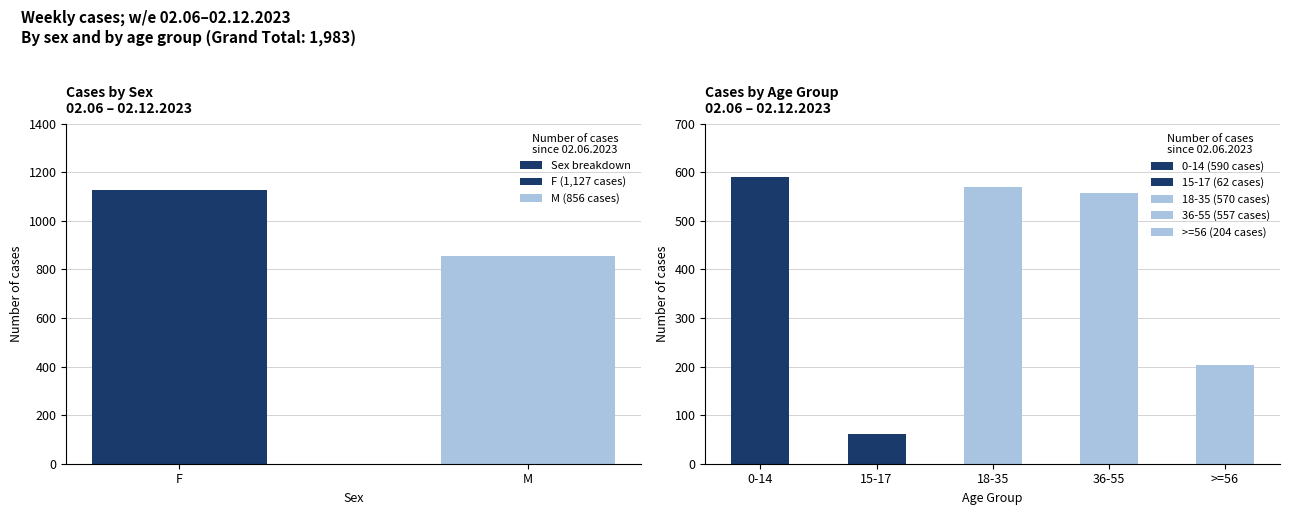

What position from the right is M?

1